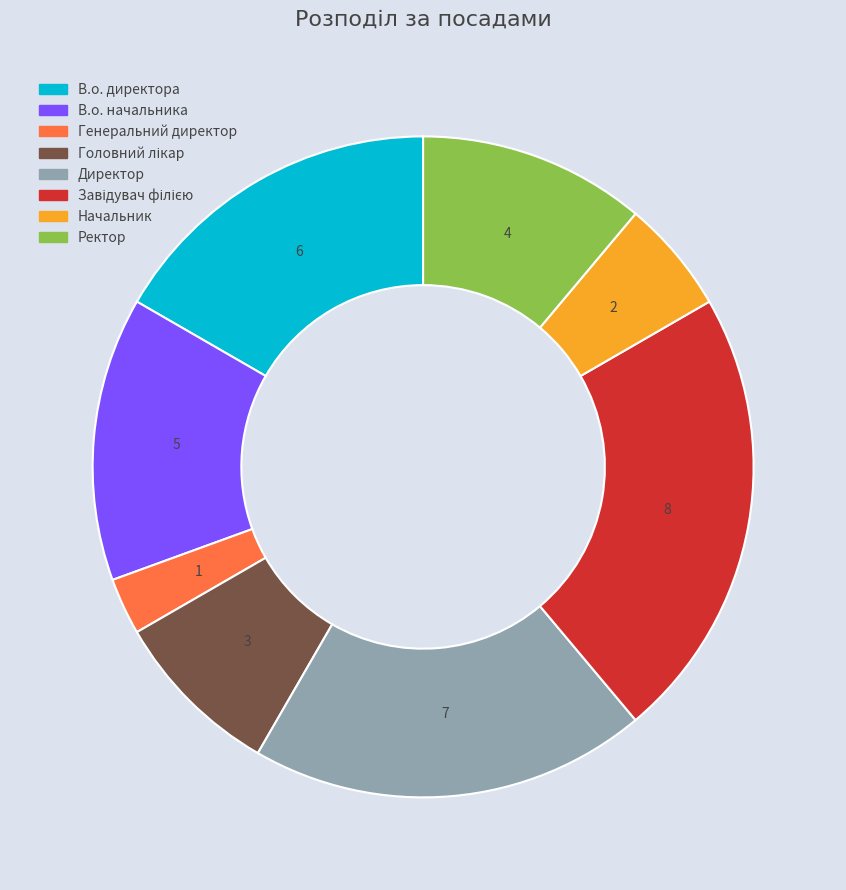

True or false: Ректор accounts for 11% of the total.

True